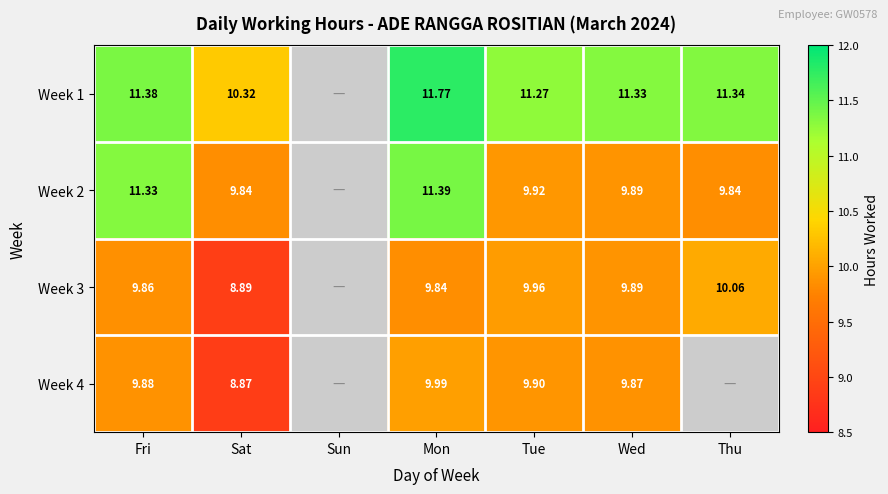

The value of Week 2 at Thu is 3.9. True or false?

False